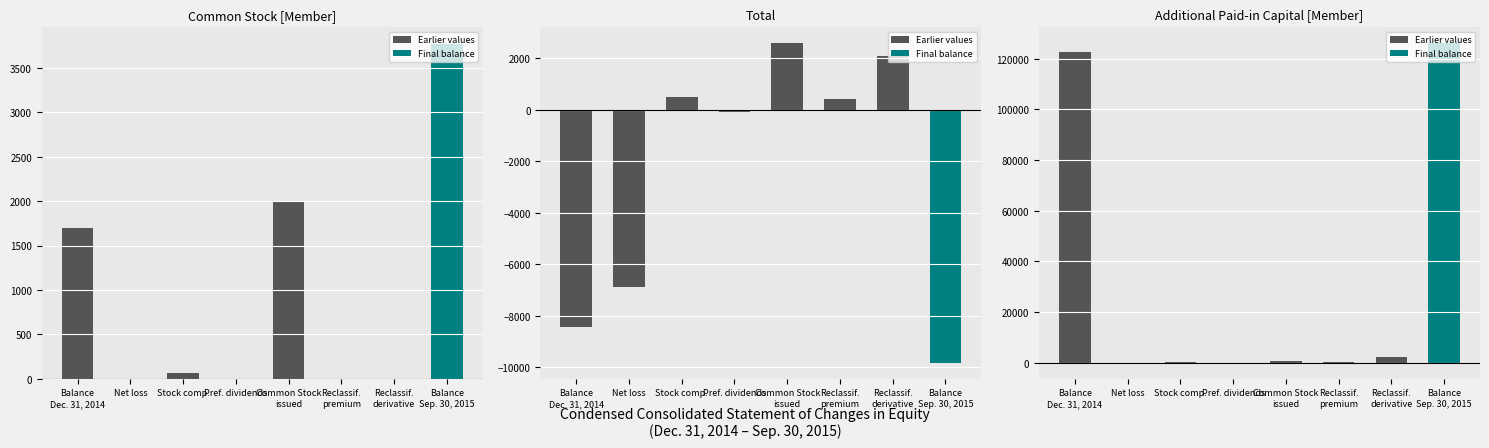

What is the label of the 2nd bar from the left?

Net loss